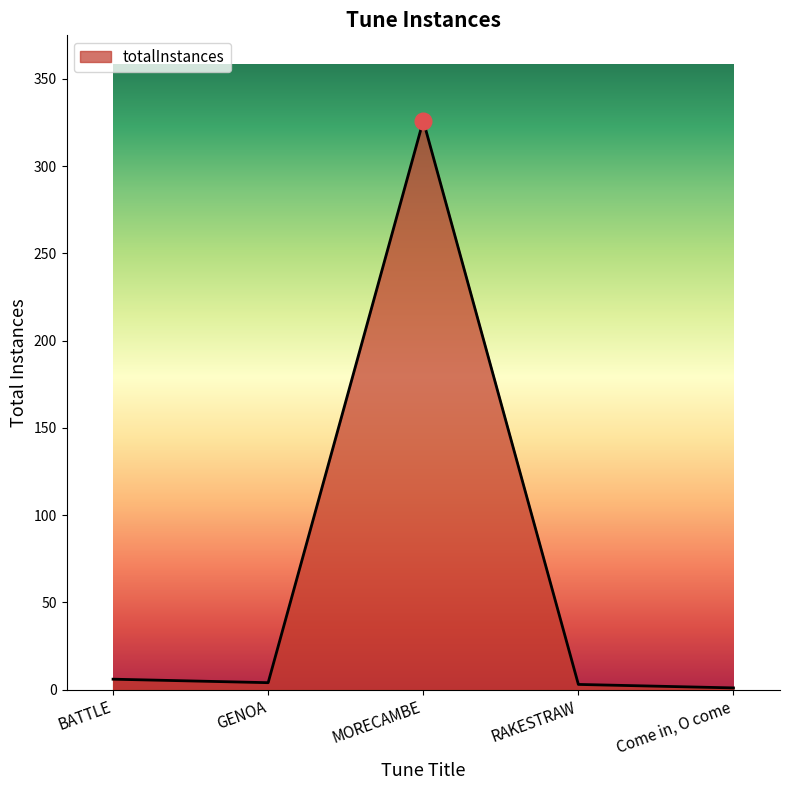

What is the average value?

68